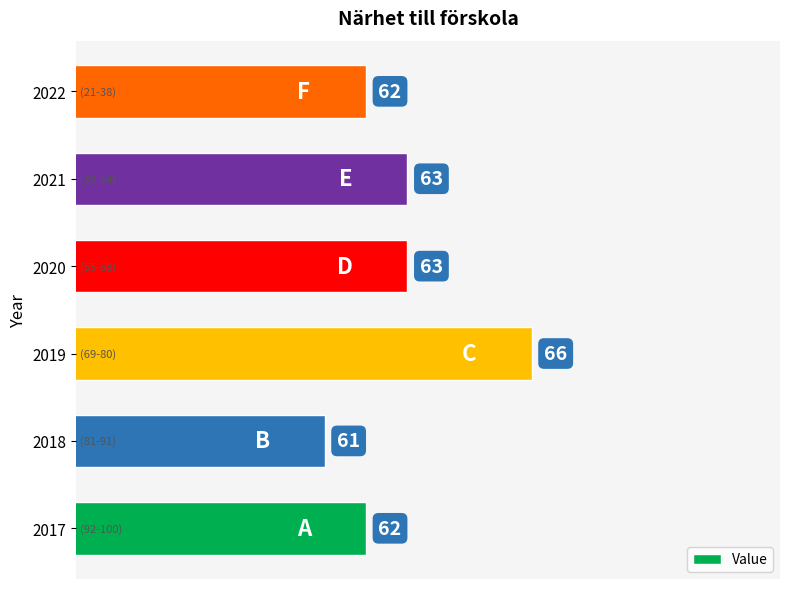

Reading bottom to top, list all the values displayed in this chart.

2017=62	2018=61	2019=66	2020=63	2021=63	2022=62